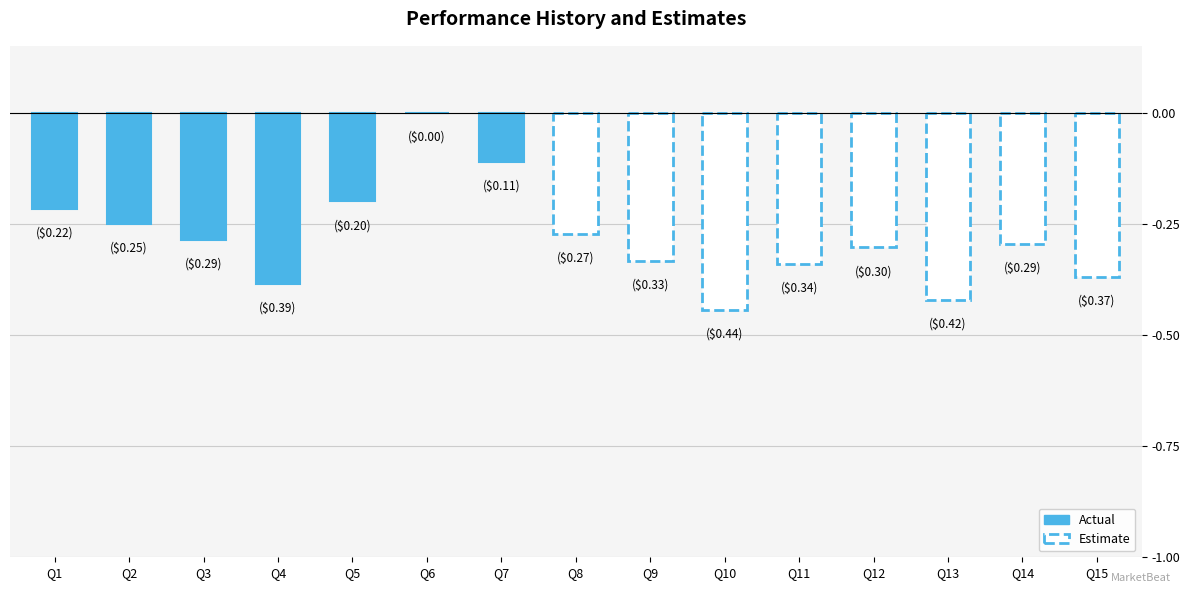

The chart shows a value of 0.2 at 7. True or false?

False